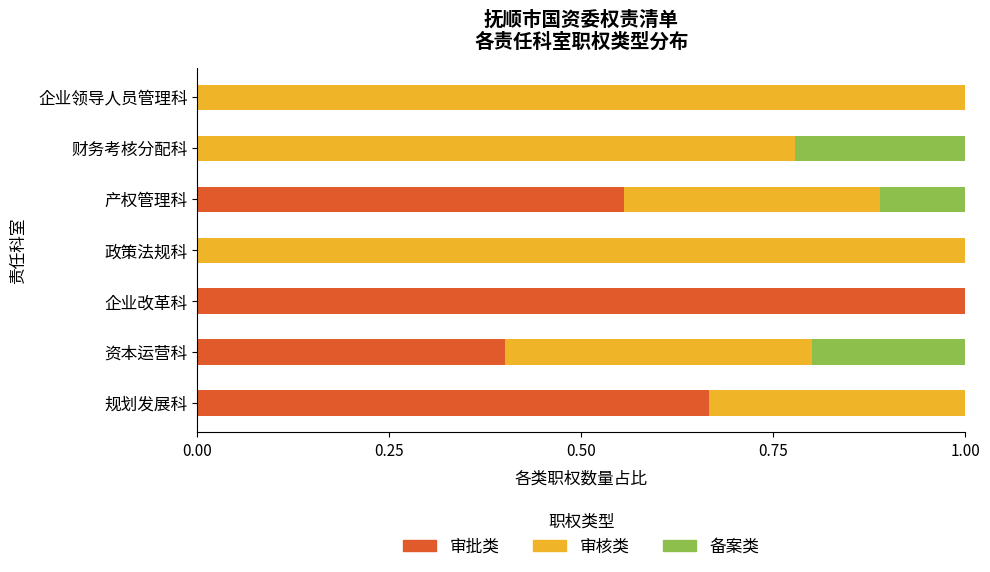

The 审批类 series shows 1.0 at 产权管理科. True or false?

False